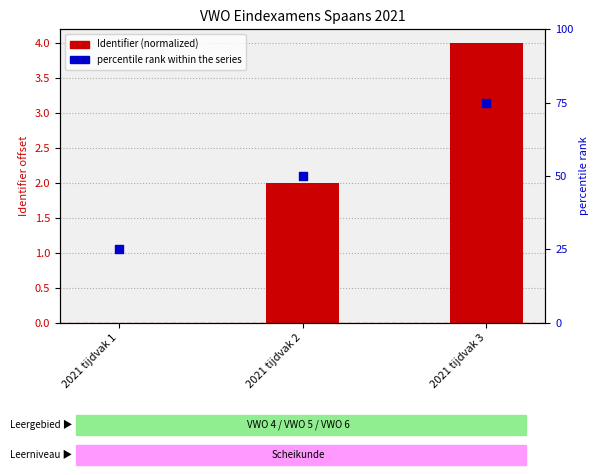

What are all the series names shown in the legend?

Identifier (normalized), percentile rank within the series